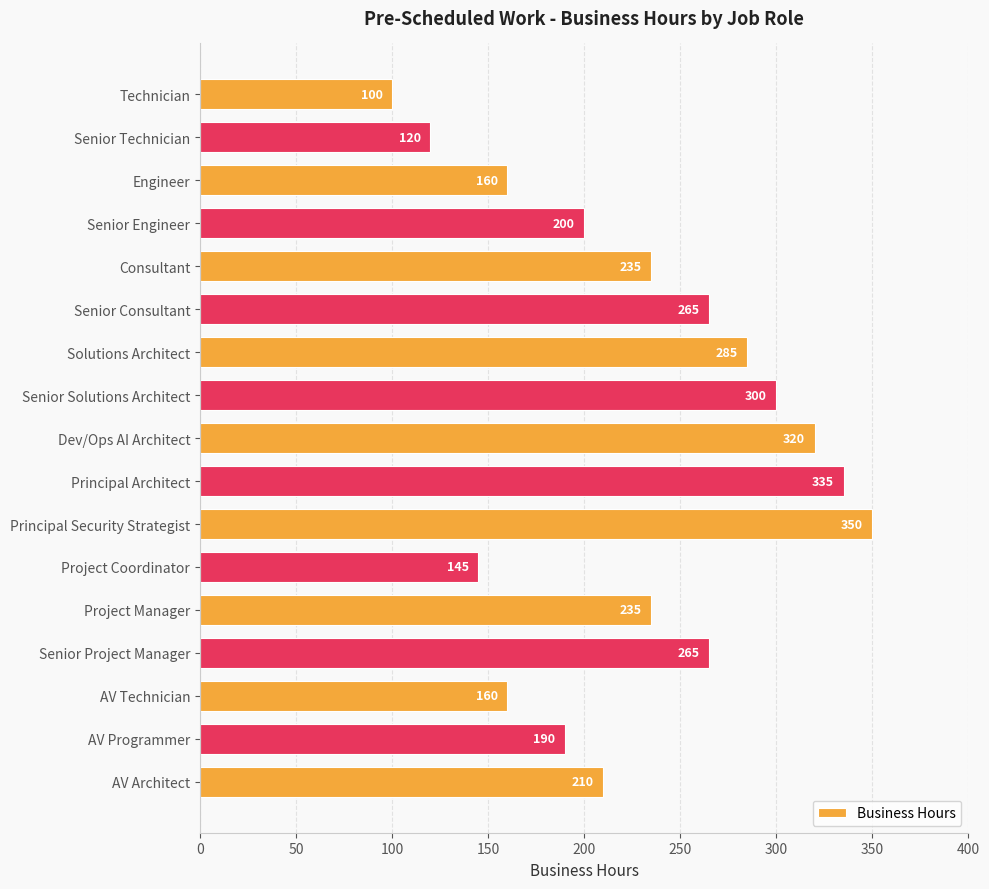

Read the value at Engineer, to the nearest 5.

160